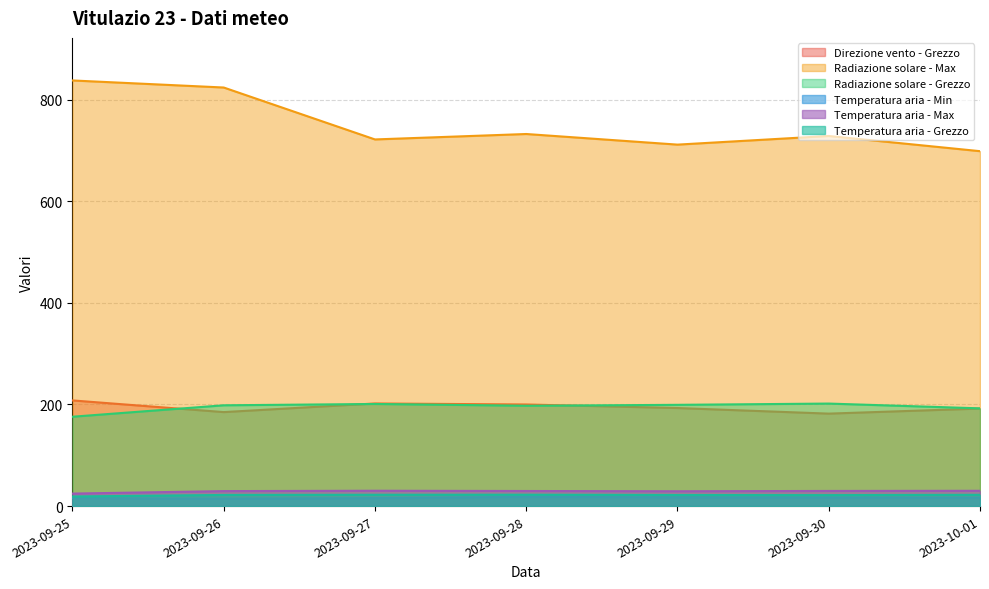

How many interior local peaks does the Temperatura aria - Min series have?

1